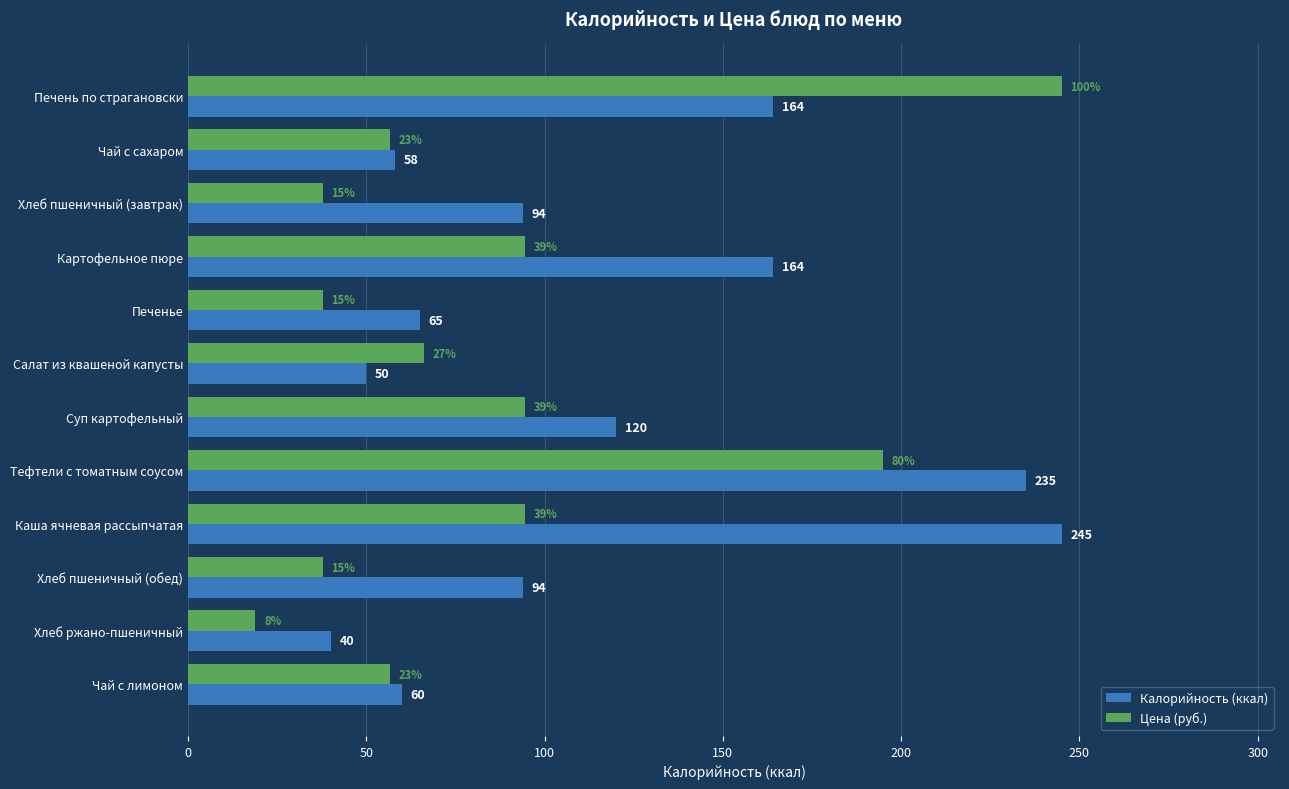

What is the difference between the second highest and minimum values in the Калорийность (ккал) series?

195.0